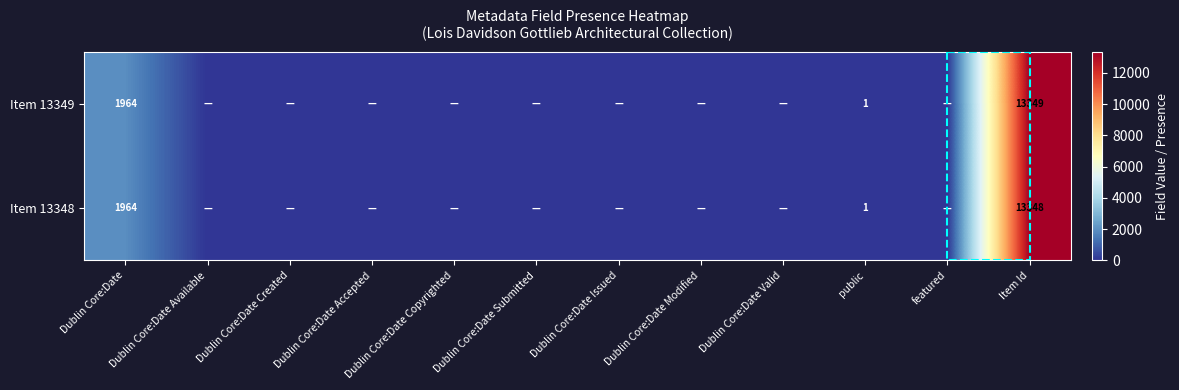

True or false: Item 13349 has a value of 2 at public.

False